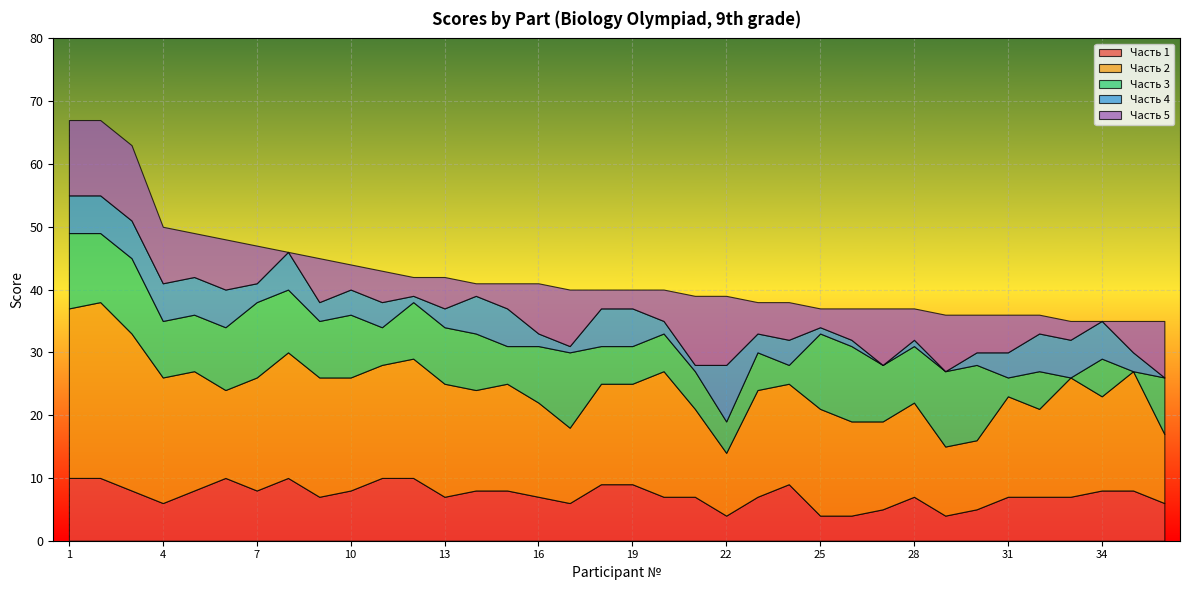

What is the total value across all series at 19?

40